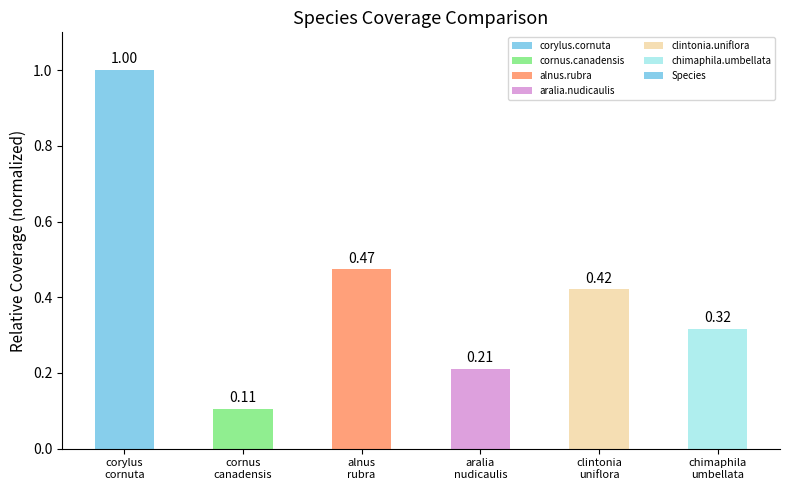

What is the sum of all values?

2.5